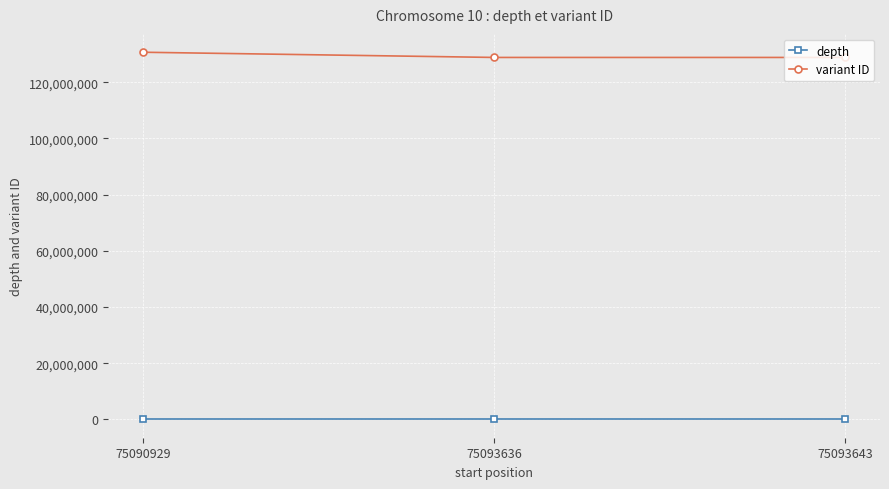

Count the number of categories in the chart.

3